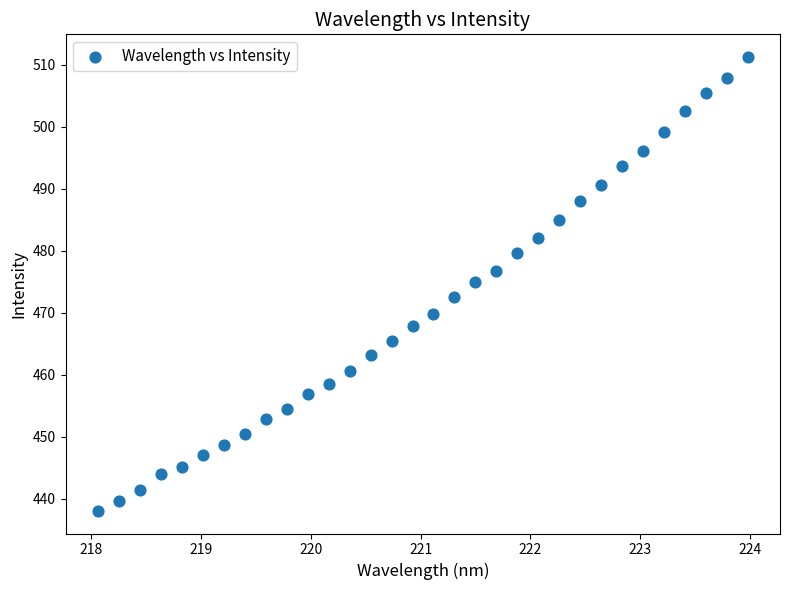

What is the range of Y values (max minus min)?

73.2